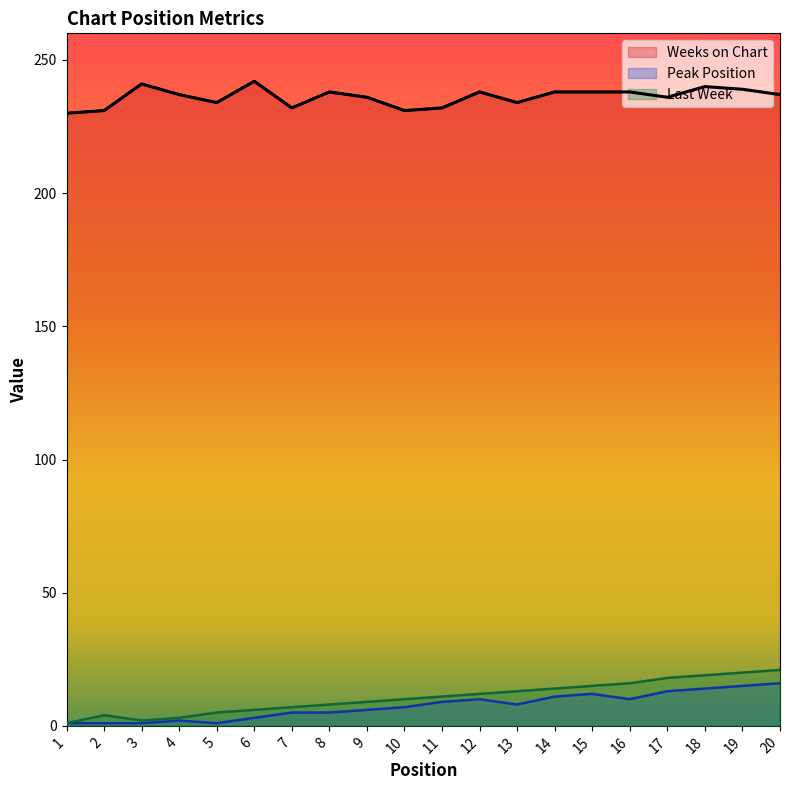

What is the sum of the Weeks on Chart values at 17 and 12?

474